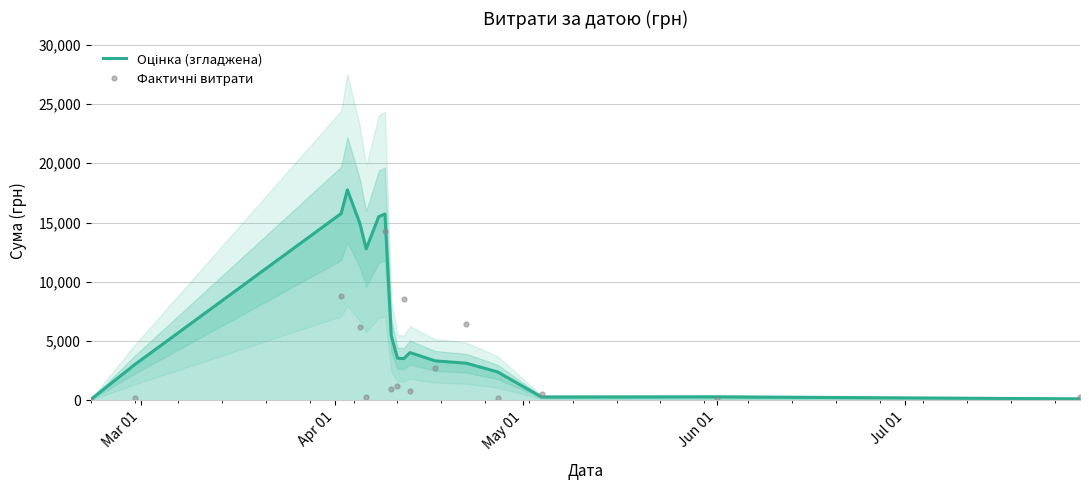

Which series has the widest spread of values?

Фактичні витрати